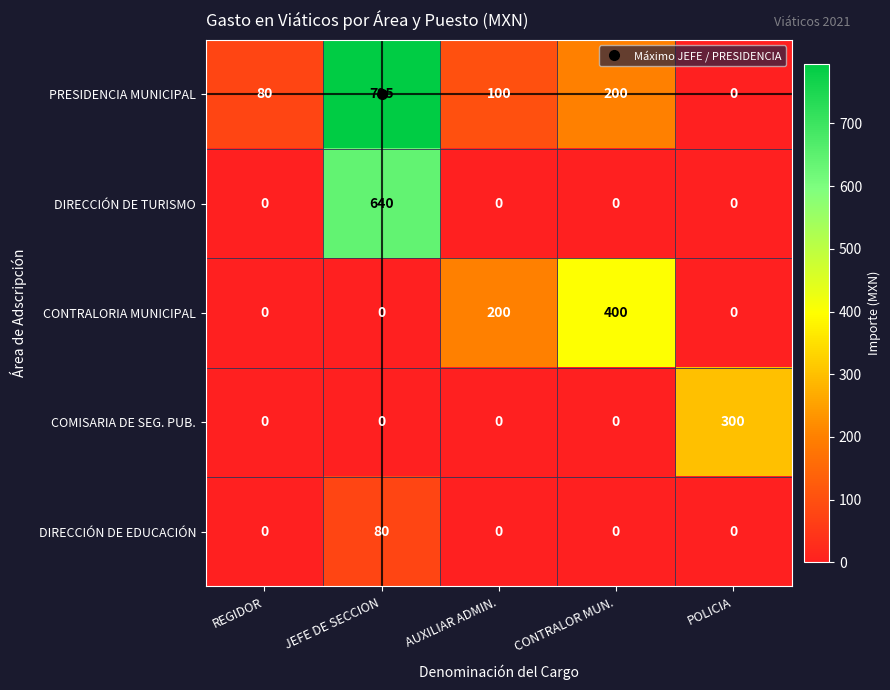

Is it true that DIRECCIÓN DE EDUCACIÓN equals 0 at CONTRALOR MUN.?

True